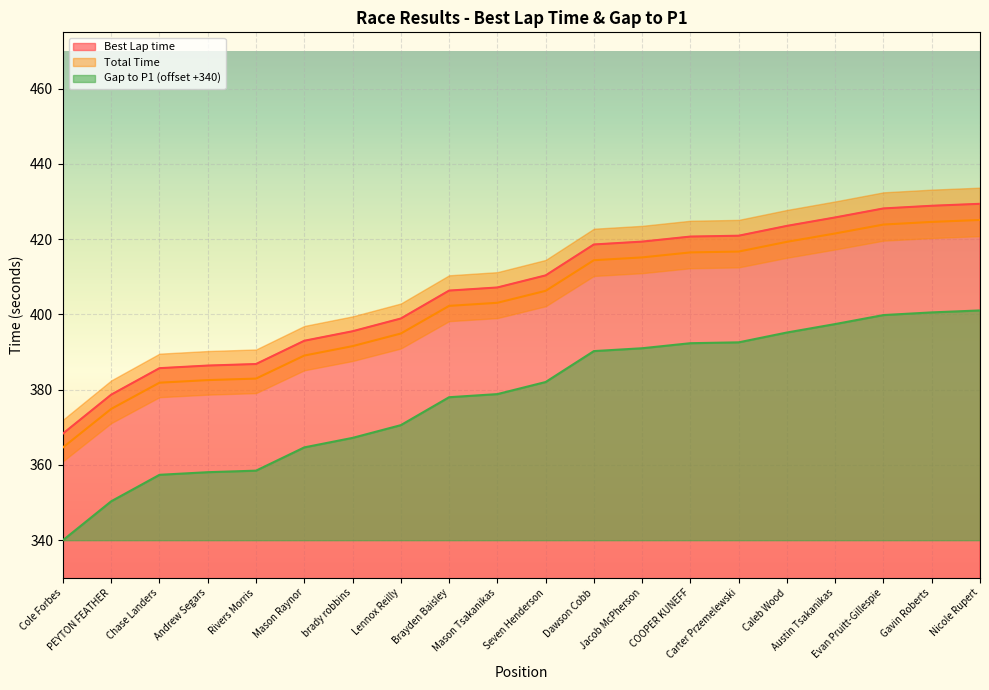

Reading left to right, transcribe all the data shown in this chart.

Best Lap time: 368.3	378.7	385.7	386.4	386.8	393.0	395.5	398.9	406.3	407.2	410.4	418.6	419.4	420.7	420.9	423.5	425.8	428.2	428.9	429.4
Total Time: 364.7	374.9	381.9	382.6	383.0	389.1	391.6	394.9	402.3	403.1	406.3	414.4	415.2	416.5	416.7	419.3	421.5	423.9	424.6	425.1
Gap to P1: 340.0	350.3	357.4	358.1	358.5	364.7	367.2	370.6	378.0	378.8	382.0	390.3	391.0	392.4	392.6	395.2	397.5	399.8	400.6	401.1